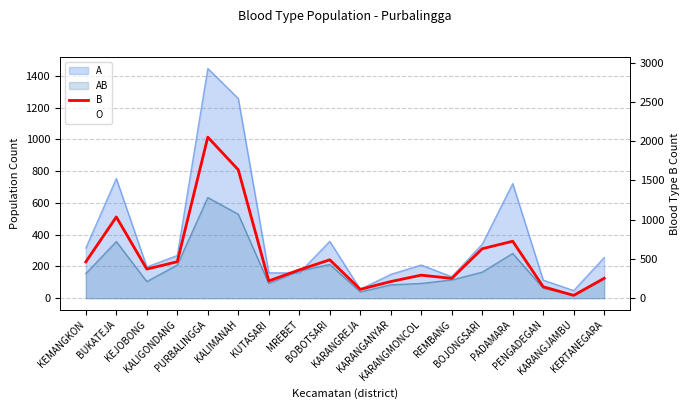

Reading right to left, list all the values displayed in this chart.

254	36	146	726	630	252	294	212	113	489	361	220	1636	2052	465	371	1035	463